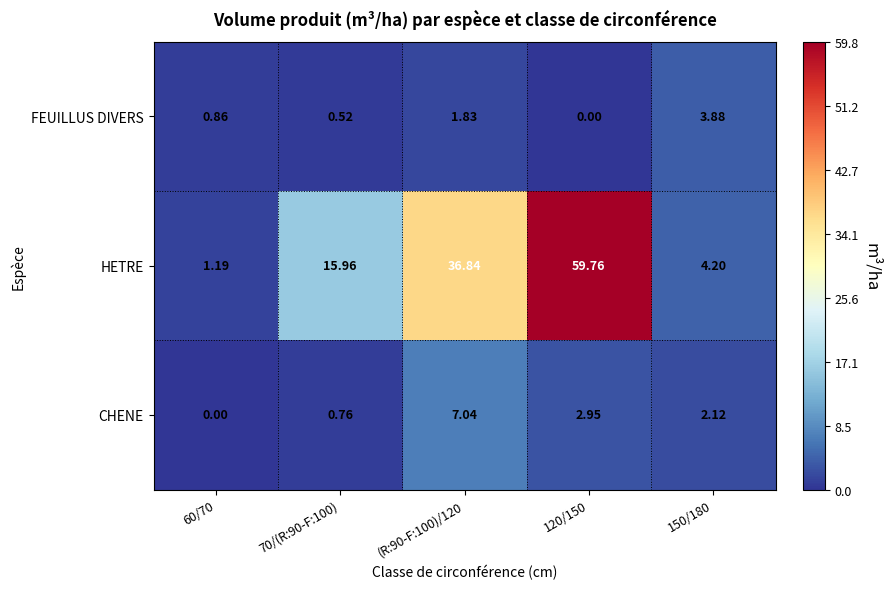

Which series has the widest spread of values?

HETRE